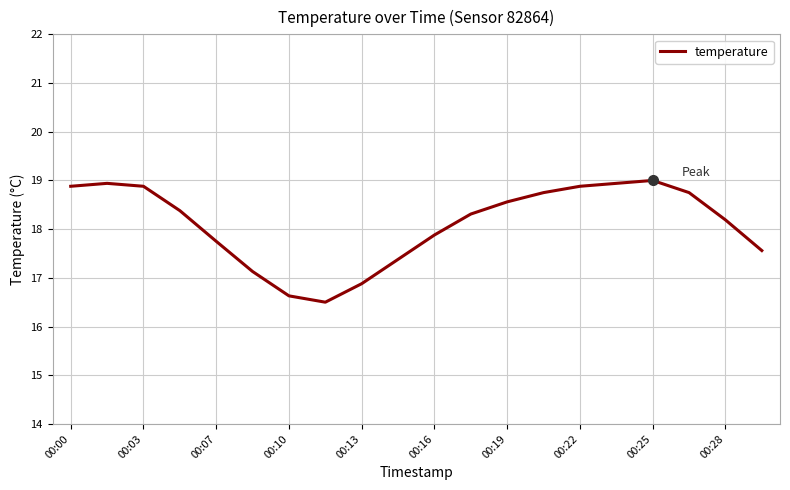

What is the smallest value displayed?

16.5